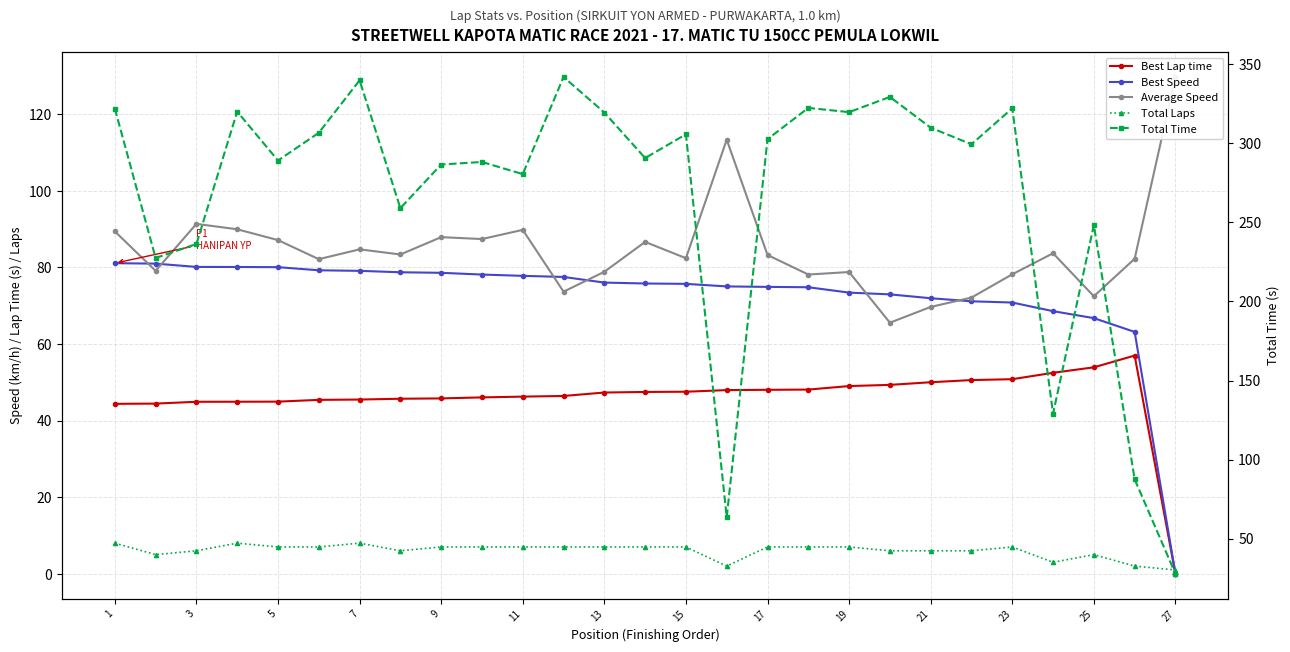

What is the sum of all Total Laps values?

163.0